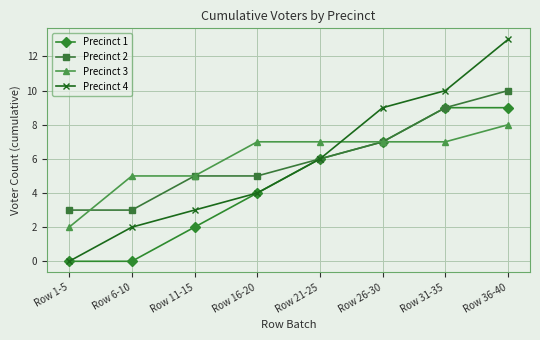

Reading left to right, extract all data points from this chart.

Precinct 1: Row 1-5=0	Row 6-10=0	Row 11-15=2	Row 16-20=4	Row 21-25=6	Row 26-30=7	Row 31-35=9	Row 36-40=9
Precinct 2: Row 1-5=3	Row 6-10=3	Row 11-15=5	Row 16-20=5	Row 21-25=6	Row 26-30=7	Row 31-35=9	Row 36-40=10
Precinct 3: Row 1-5=2	Row 6-10=5	Row 11-15=5	Row 16-20=7	Row 21-25=7	Row 26-30=7	Row 31-35=7	Row 36-40=8
Precinct 4: Row 1-5=0	Row 6-10=2	Row 11-15=3	Row 16-20=4	Row 21-25=6	Row 26-30=9	Row 31-35=10	Row 36-40=13